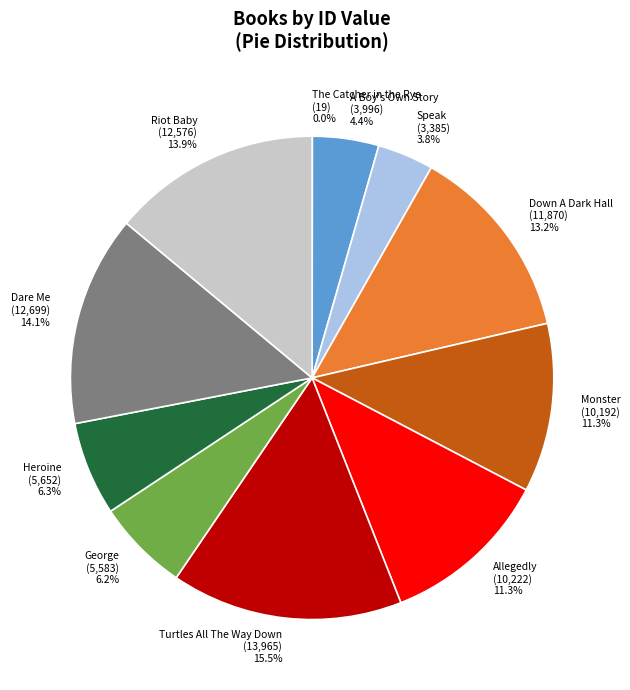

Is it true that Heroine is 6% of the pie?

True